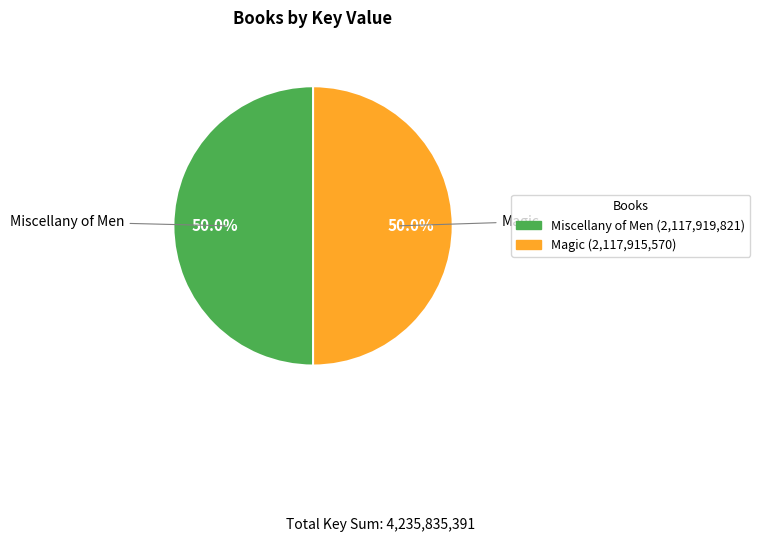

Combined, what portion of the pie is Miscellany of Men and Magic?

100.0%